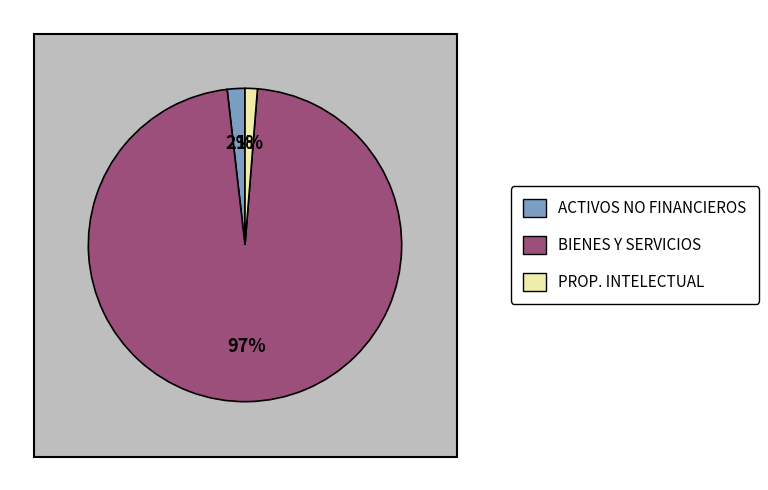

How many segments does this pie chart have?

3